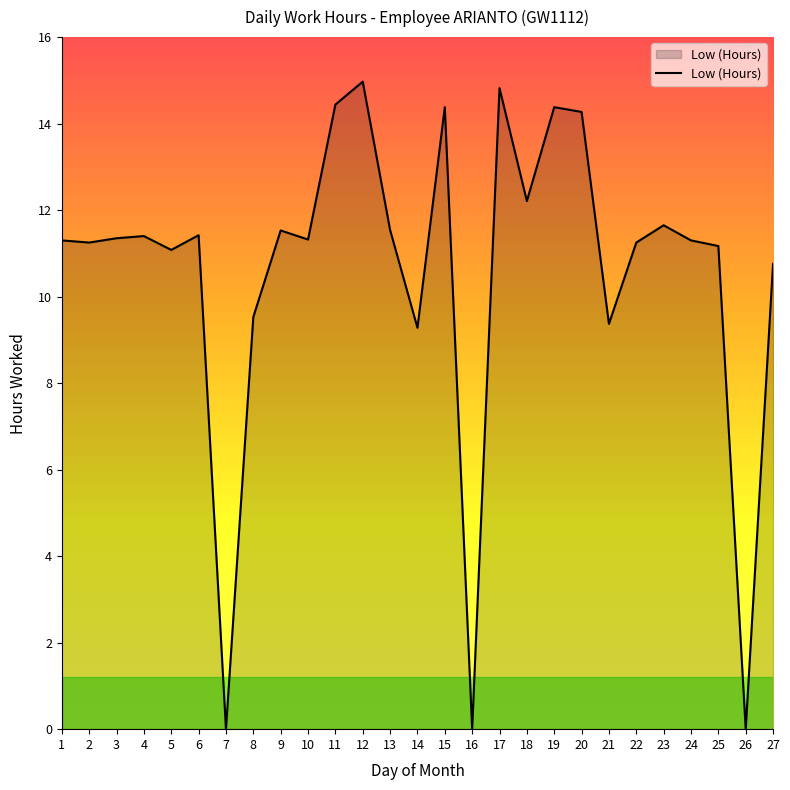

True or false: the data shows -6.6 at 7.

False